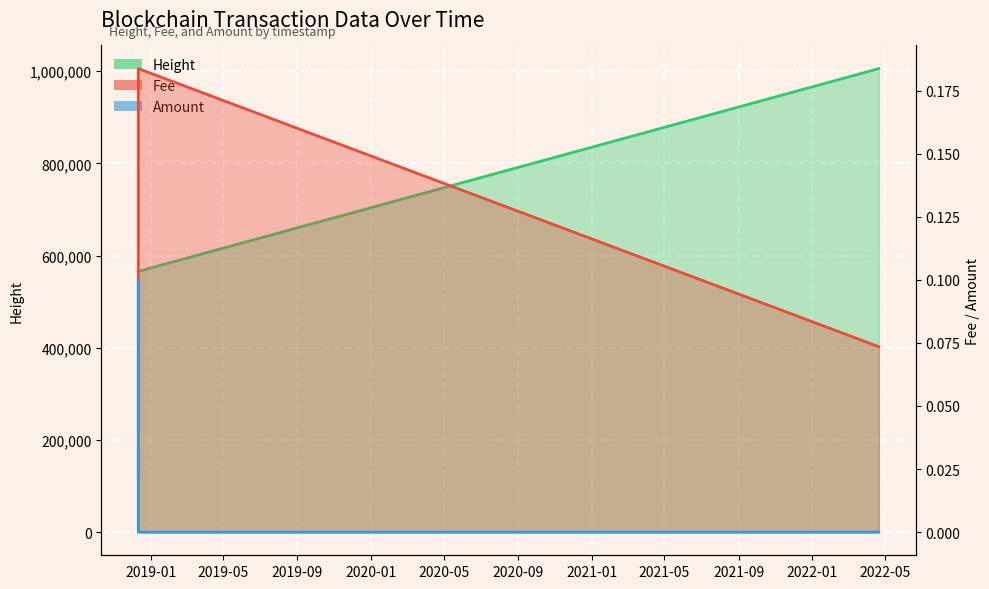

What is the label of the 1st point from the left?

2018-12-11 15:16:48